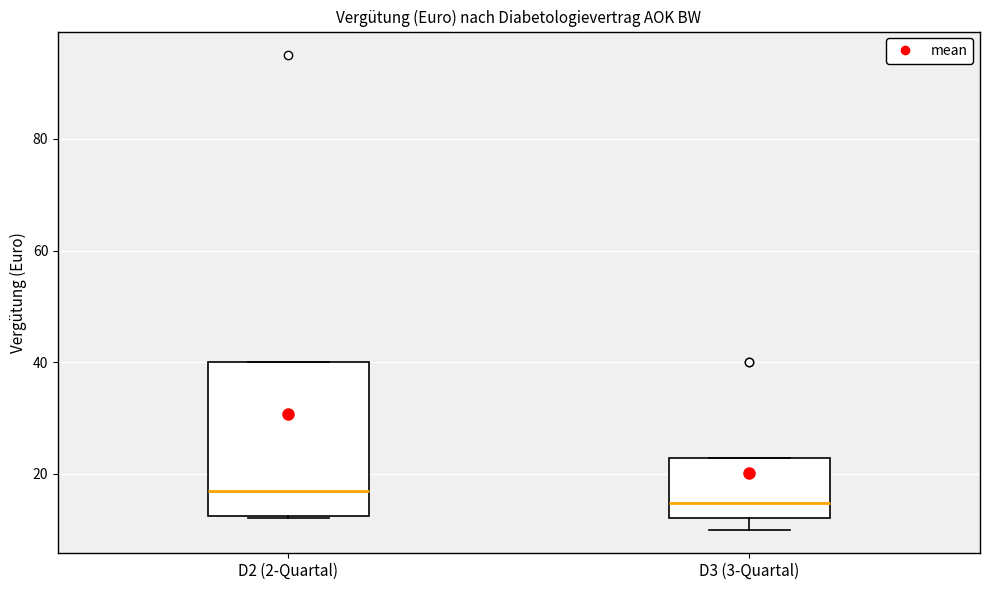

Reading left to right, read every box against the y-axis: the position of its median line, the range the box covers, and the ends of its whiskers. The values are not printed on the chart, so give them approximately, as read against the axis.

D2 (2-Quartal): median 18, box 12 to 40, whiskers 12 to 40
D3 (3-Quartal): median 14, box 12 to 22, whiskers 10 to 22